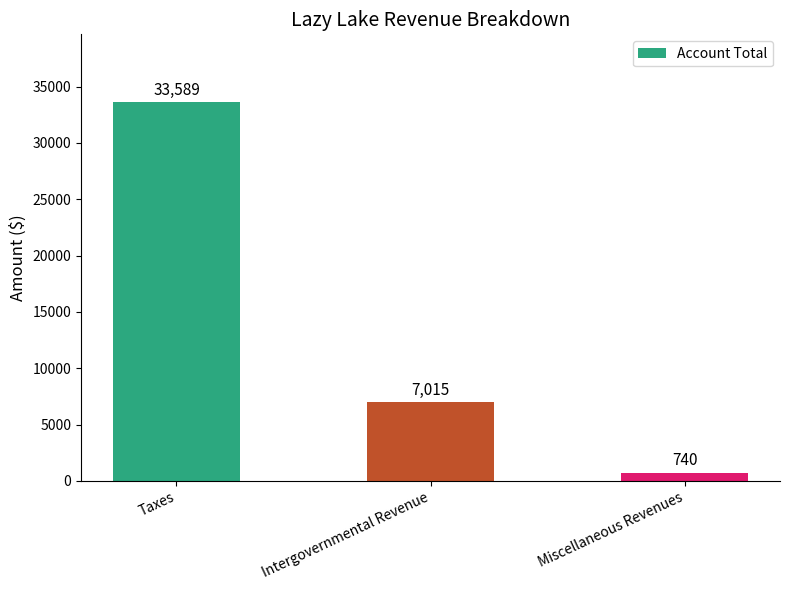

What is the difference between the values at Miscellaneous Revenues and Intergovernmental Revenue?

6275